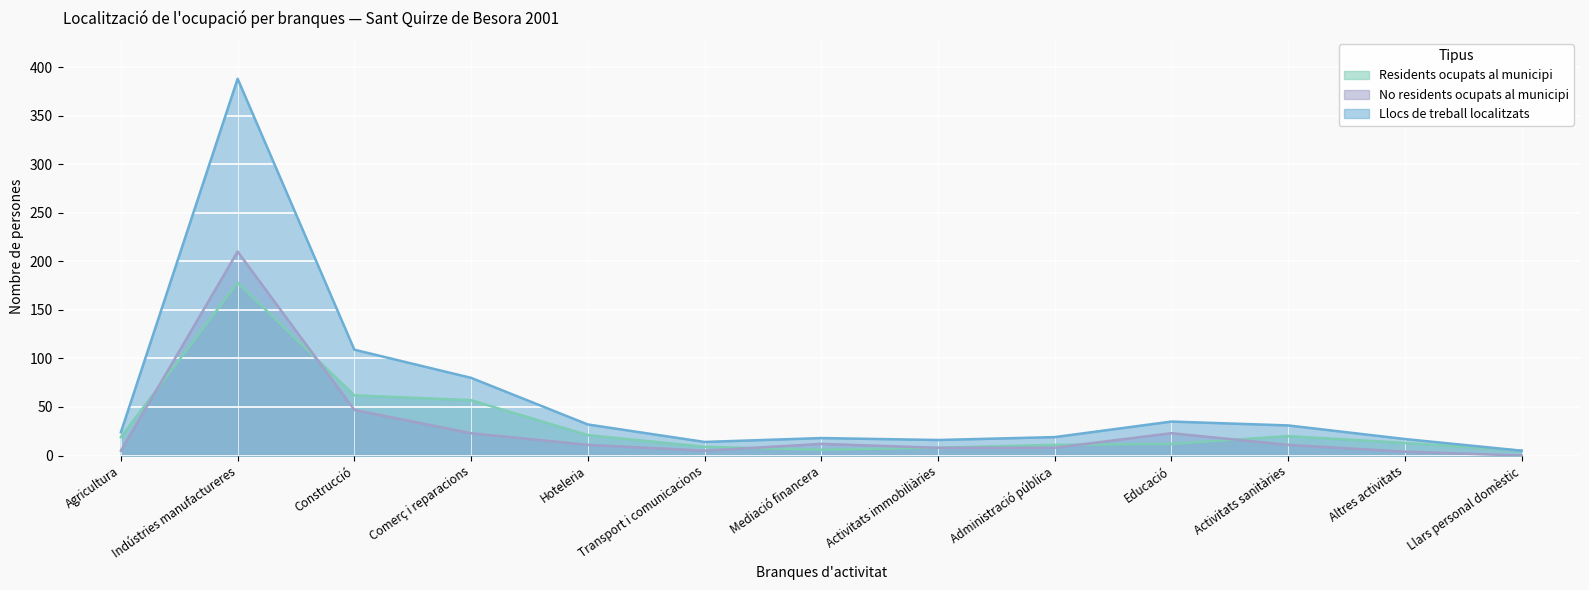

What is the value of the Llocs de treball localitzats point at the 6th from the left?

14